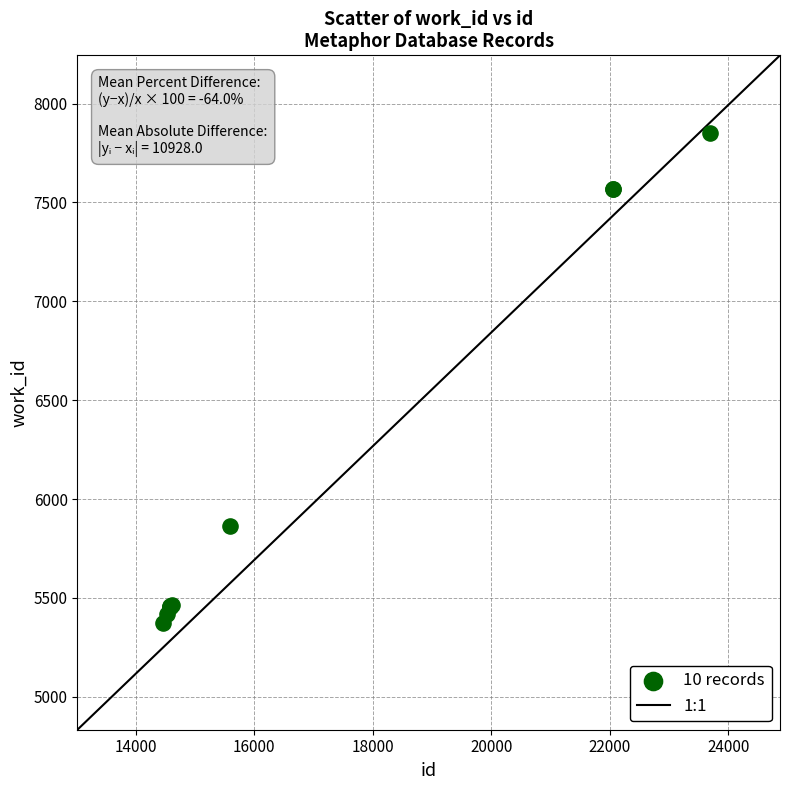

What Y value in the scatter plot is closest to 6611?

5864